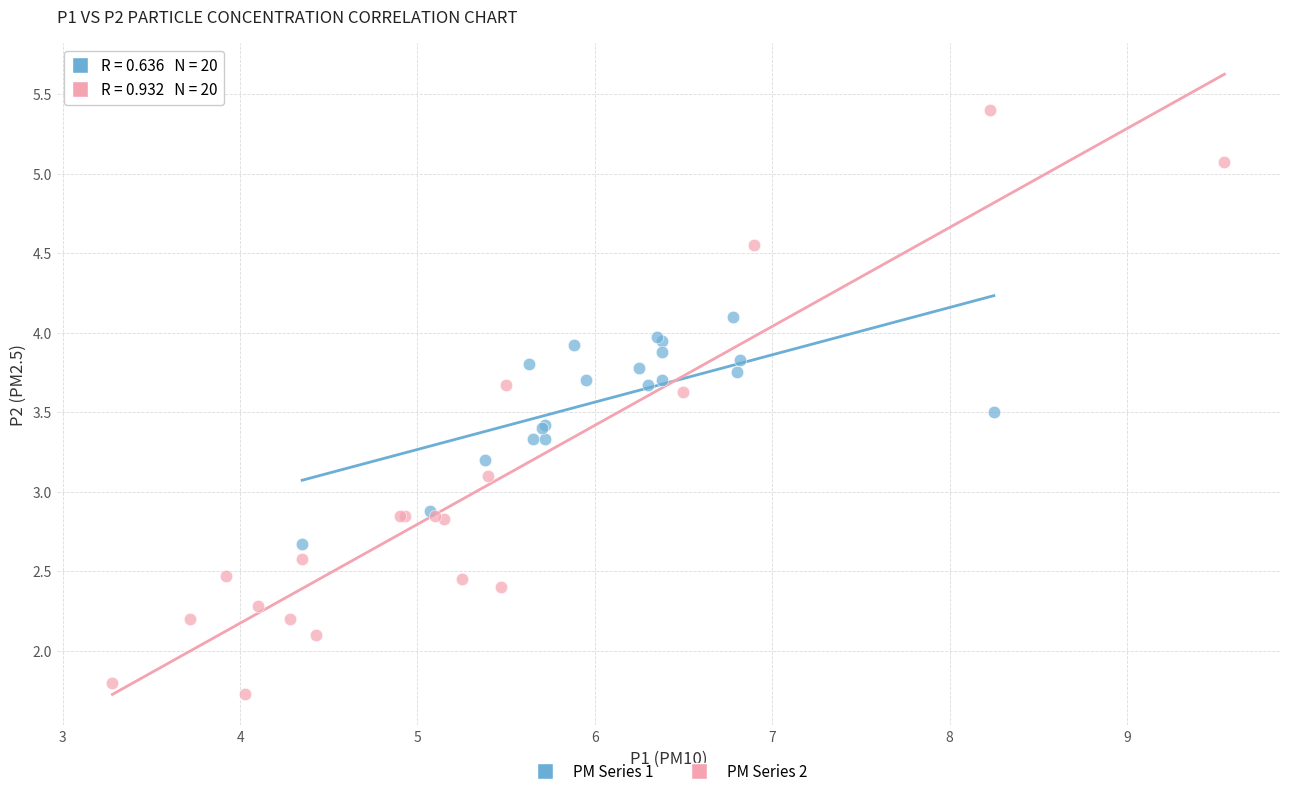

Which series reaches the maximum Y coordinate?

PM Series 2